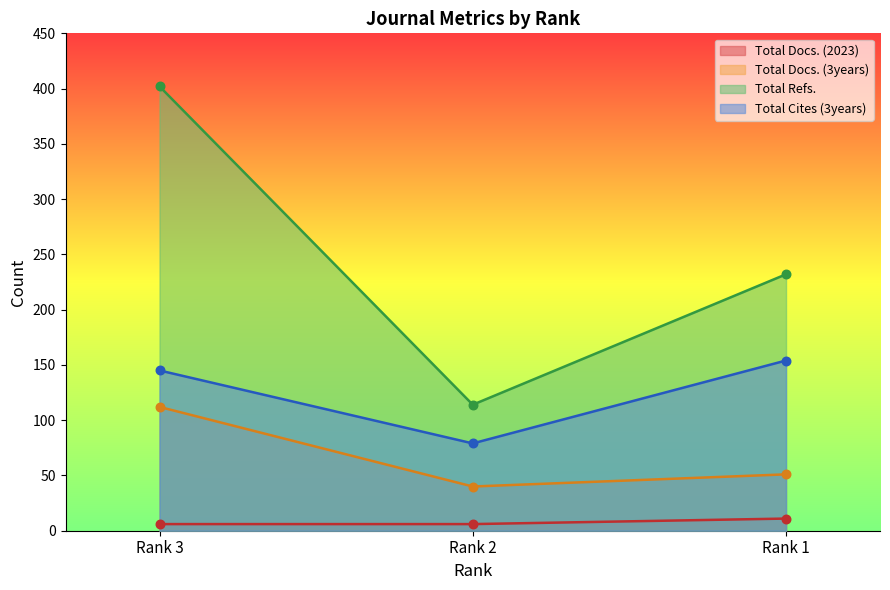

At how many categories does at least one series exceed 363?

1